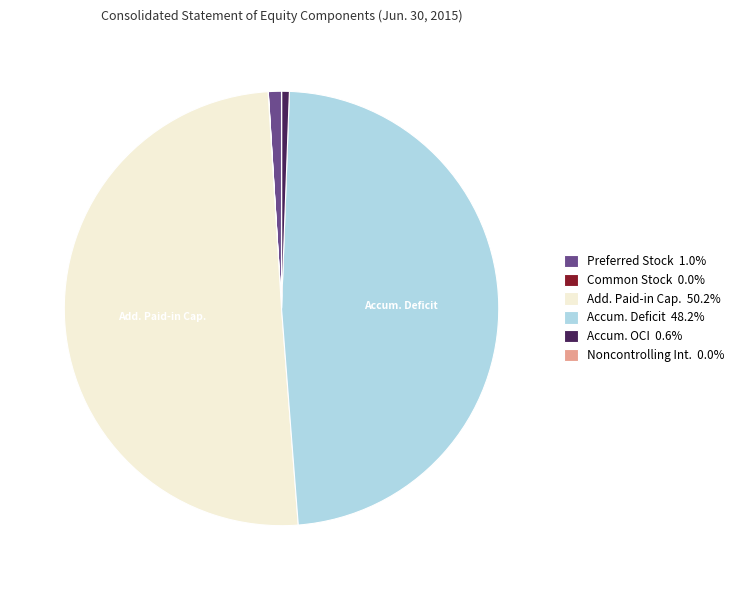

Combined, do Accum. Deficit 48.2% and Accum. OCI 0.6% account for over 50%?

No